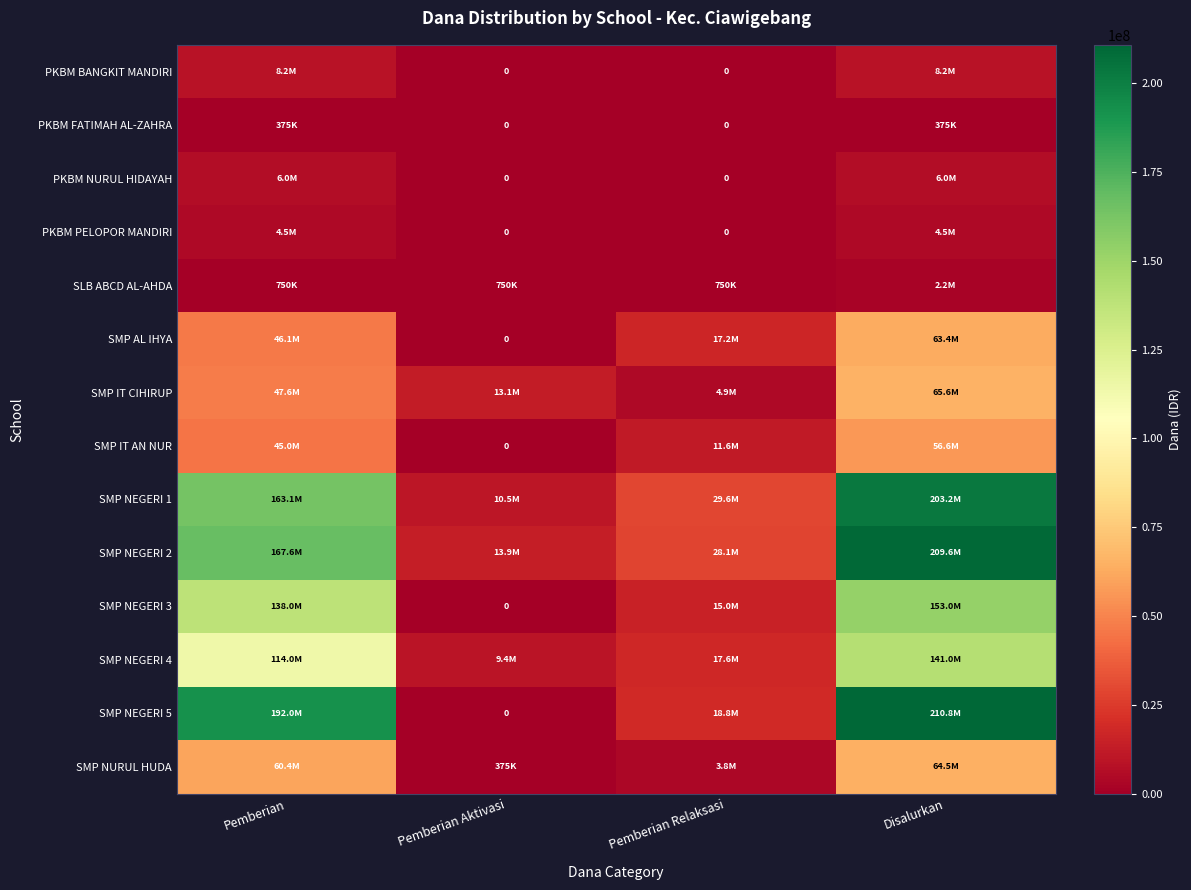

What is the total value across all series at Pemberian Relaksasi?

147375000